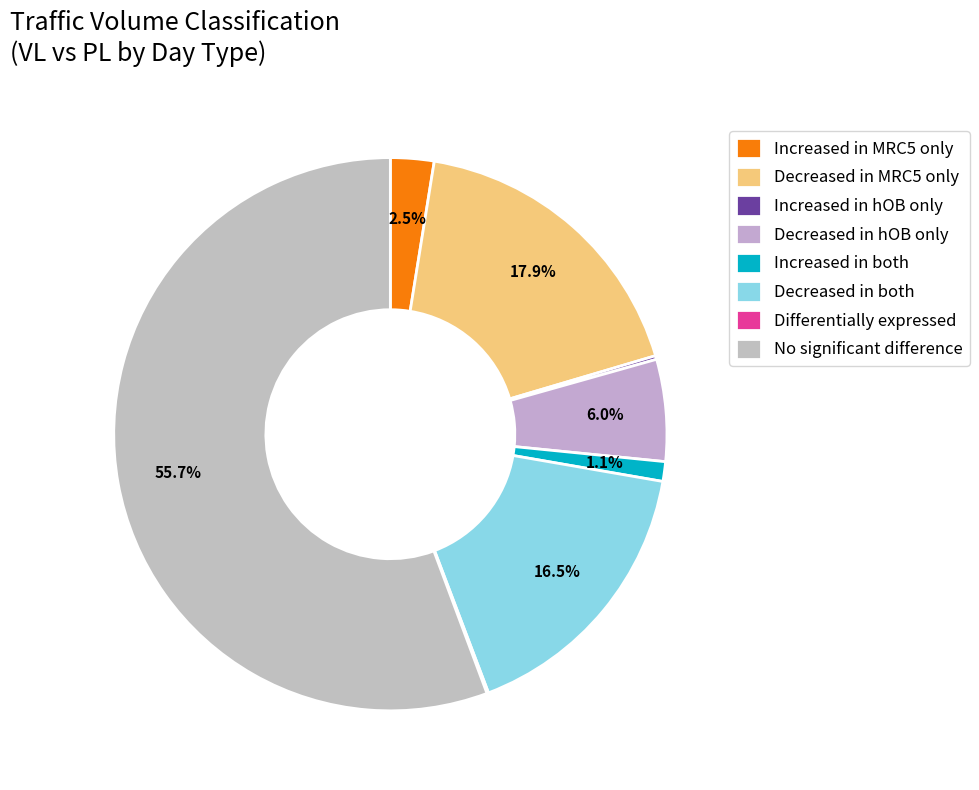

To the nearest percent, what is the difference between the largest and smallest slice percentages?

56%